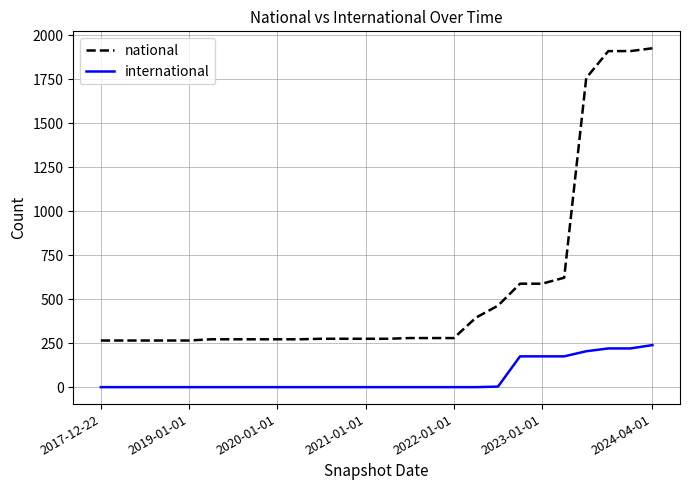

Rank the series by their average value, from lowest to highest.

international, national